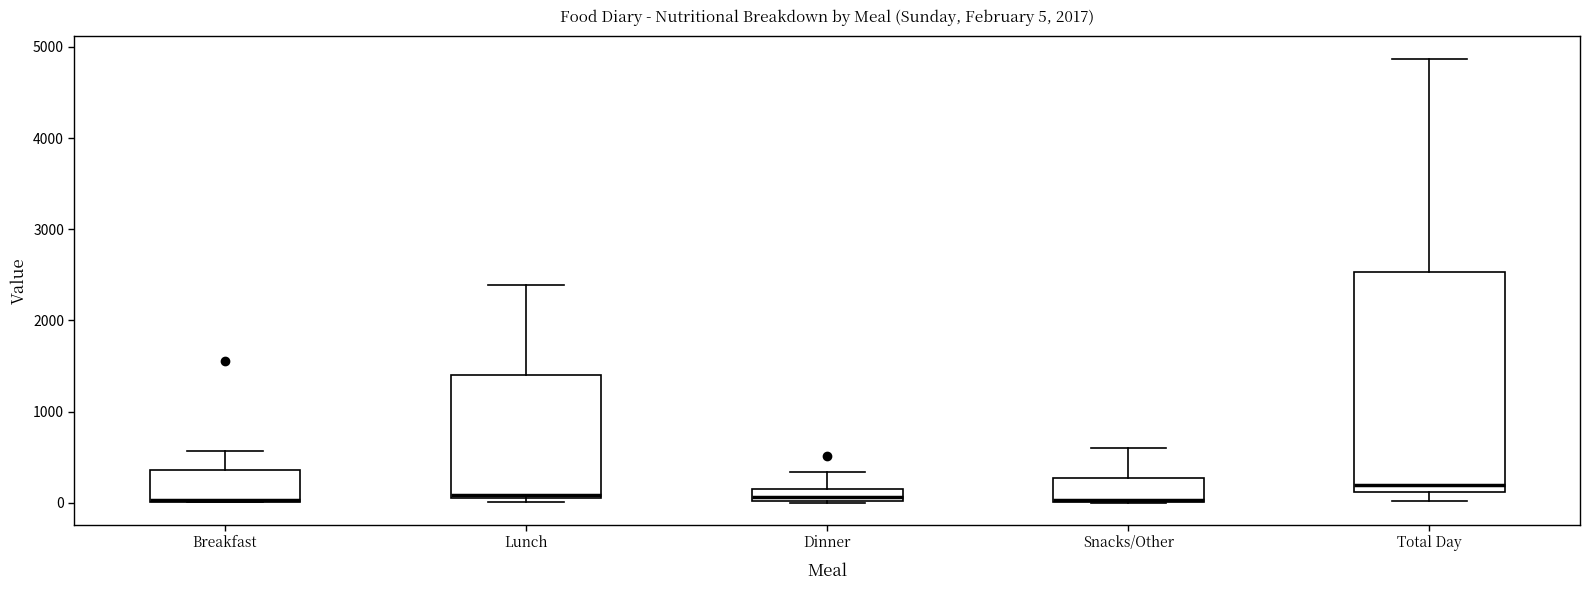

Which box is the tallest, from its lower edge to its upper edge?

Total Day